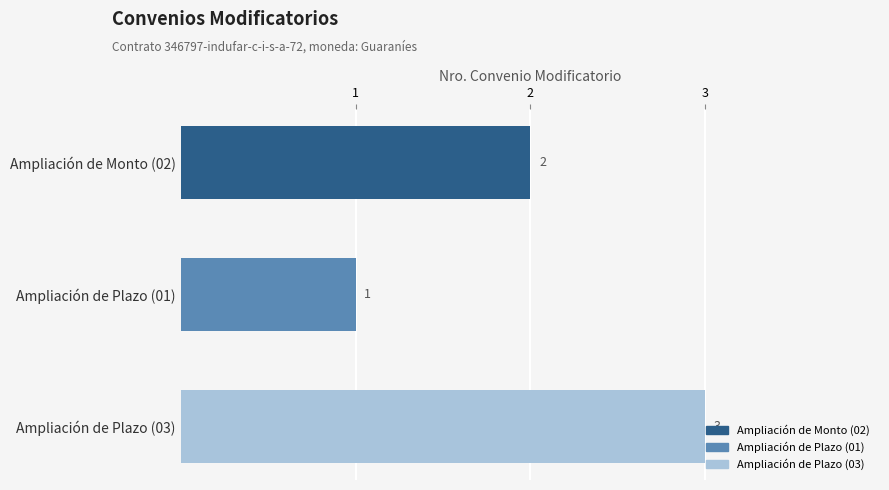

Between Ampliación de Plazo (03) and Ampliación de Monto (02), which is larger?

Ampliación de Plazo (03)